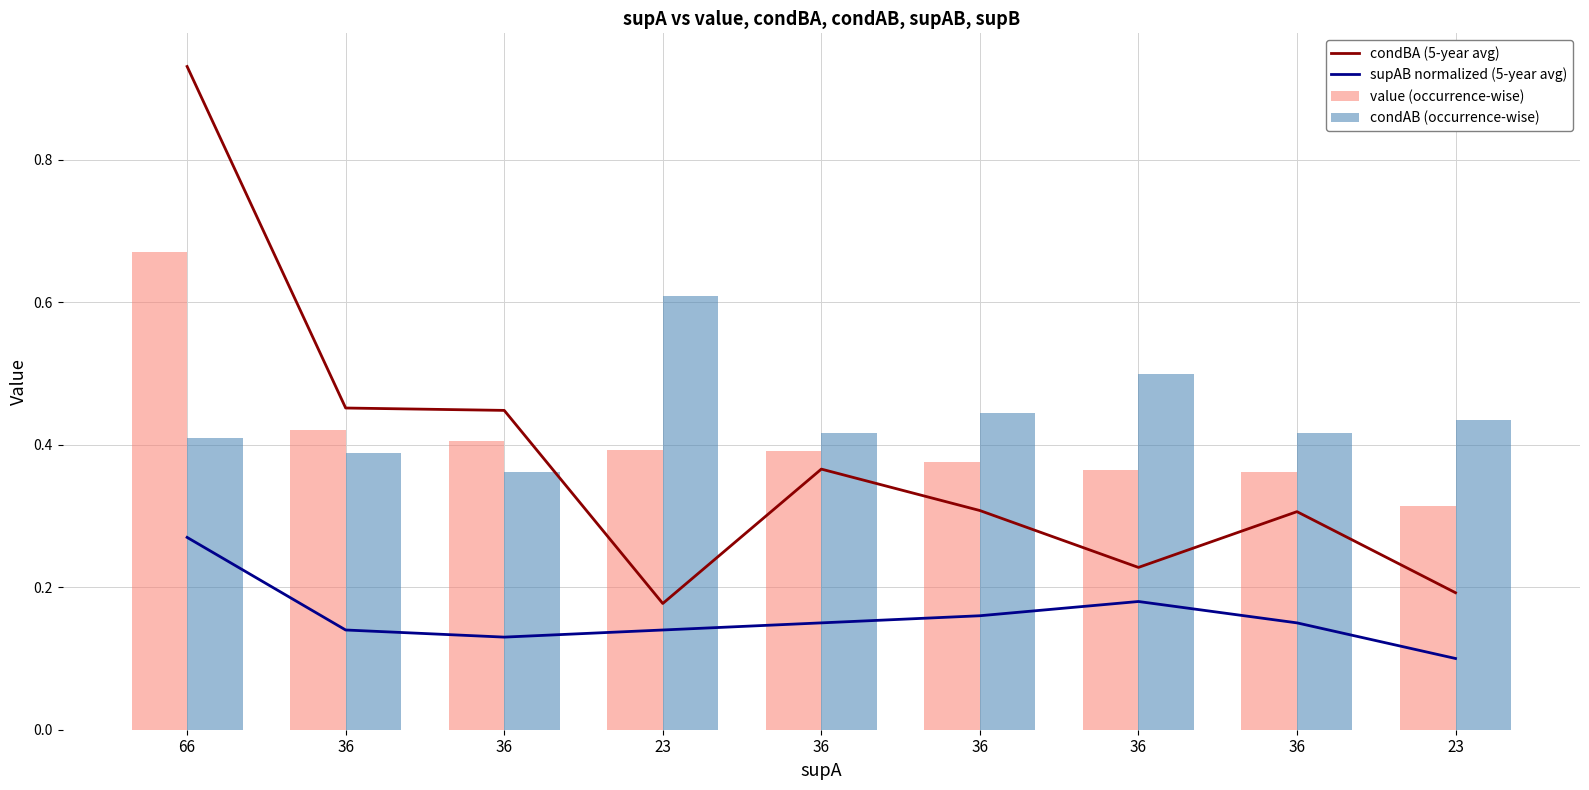

Reading left to right, what are all the values shown in this chart?

condBA (5-year avg): 66=0.9	36=0.5	36=0.4	23=0.2	36=0.4	36=0.3	36=0.2	36=0.3	23=0.2
supAB normalized (5-year avg): 66=0.3	36=0.1	36=0.1	23=0.1	36=0.1	36=0.2	36=0.2	36=0.1	23=0.1
value (occurrence-wise): 66=0.7	36=0.4	36=0.4	23=0.4	36=0.4	36=0.4	36=0.4	36=0.4	23=0.3
condAB (occurrence-wise): 66=0.4	36=0.4	36=0.4	23=0.6	36=0.4	36=0.4	36=0.5	36=0.4	23=0.4